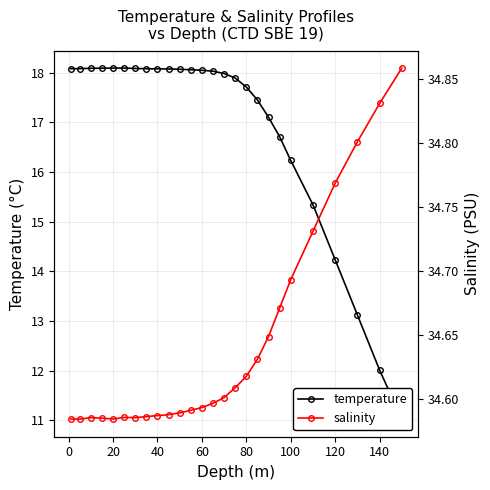

What are all the series names shown in the legend?

temperature, salinity